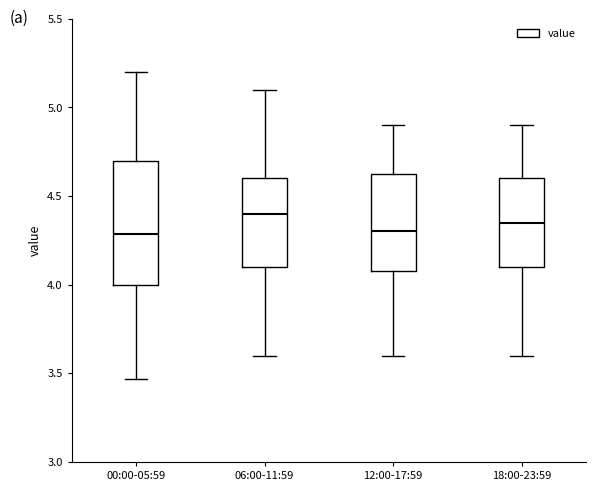

Comparing the boxes themselves (not the whiskers), which one is the tallest?

00:00-05:59